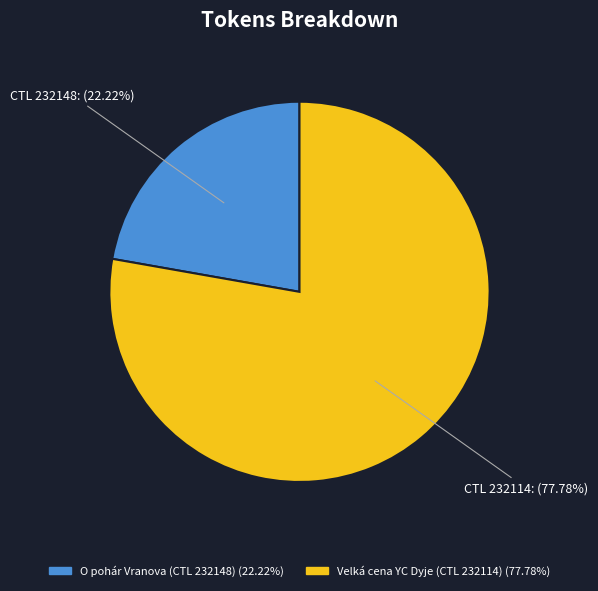

Is there any slice that represents more than half of the pie?

Yes